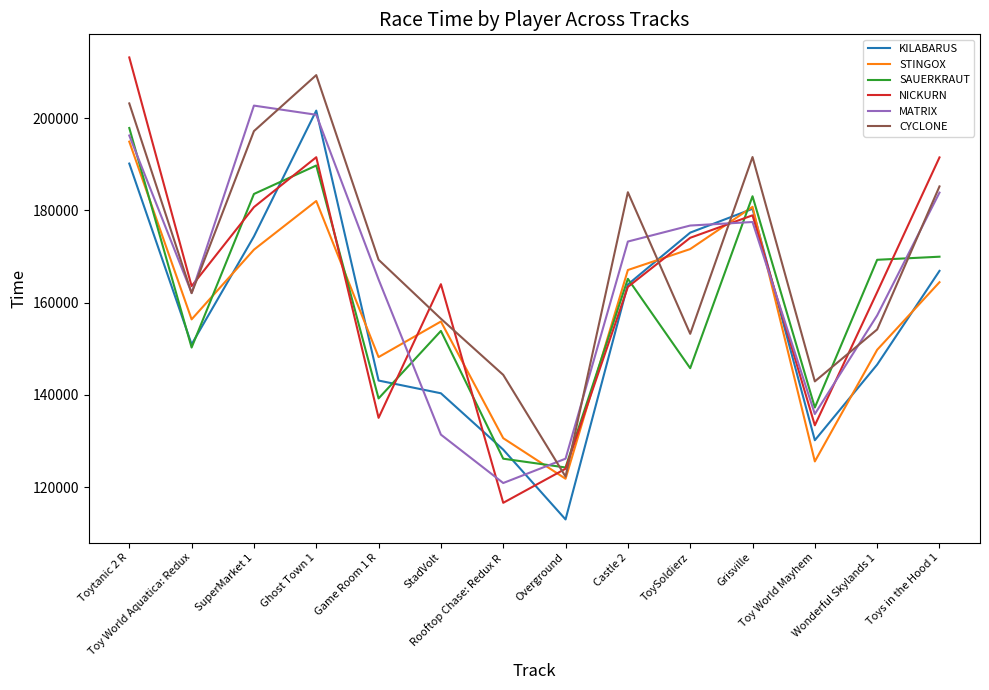

True or false: CYCLONE and KILABARUS intersect in this chart.

True